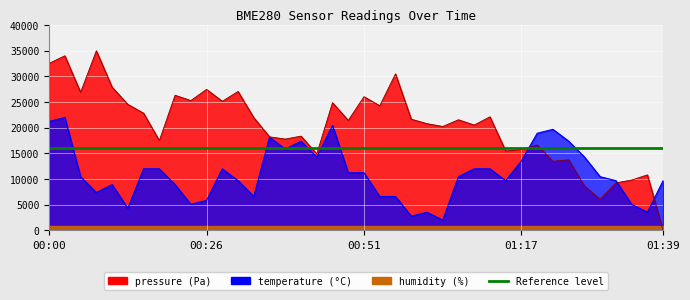

Is the value of pressure at 00:26 greater than the value of temperature at 00:39?

Yes